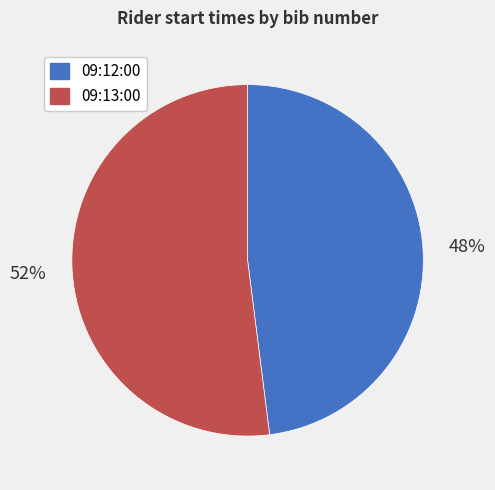

True or false: 09:12:00 accounts for 36% of the total.

False